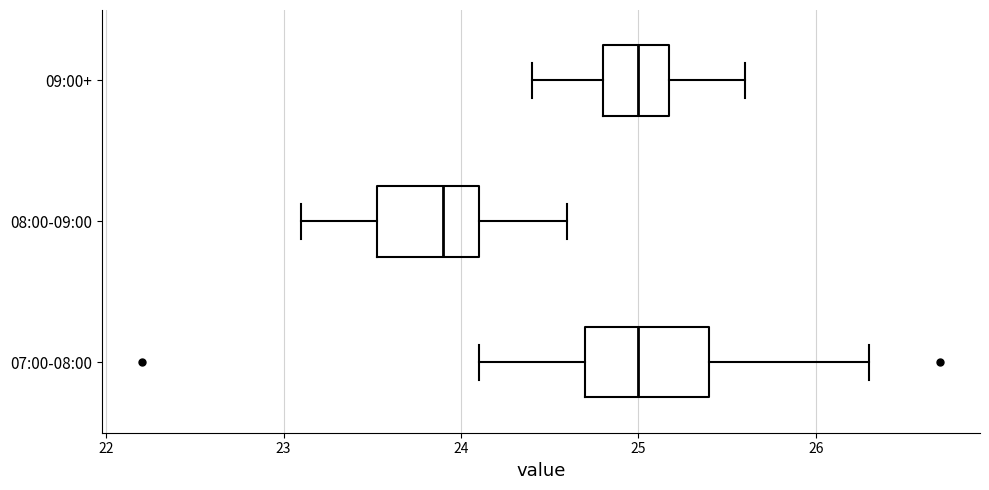

Comparing the boxes themselves (not the whiskers), which one is the widest?

07:00-08:00